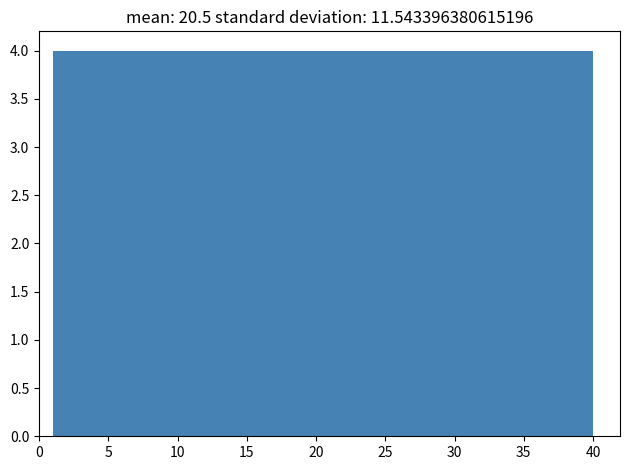

Reading left to right, transcribe this chart: for each bar, give the range it covers on the x-axis and its height. Neither the bar edges nor the heights are printed on the chart, so give them approximately, as read against the axes.

1.0 to 4.9: 4
4.9 to 8.8: 4
8.8 to 12.7: 4
12.7 to 16.6: 4
16.6 to 20.5: 4
20.5 to 24.4: 4
24.4 to 28.3: 4
28.3 to 32.2: 4
32.2 to 36.1: 4
36.1 to 40.0: 4